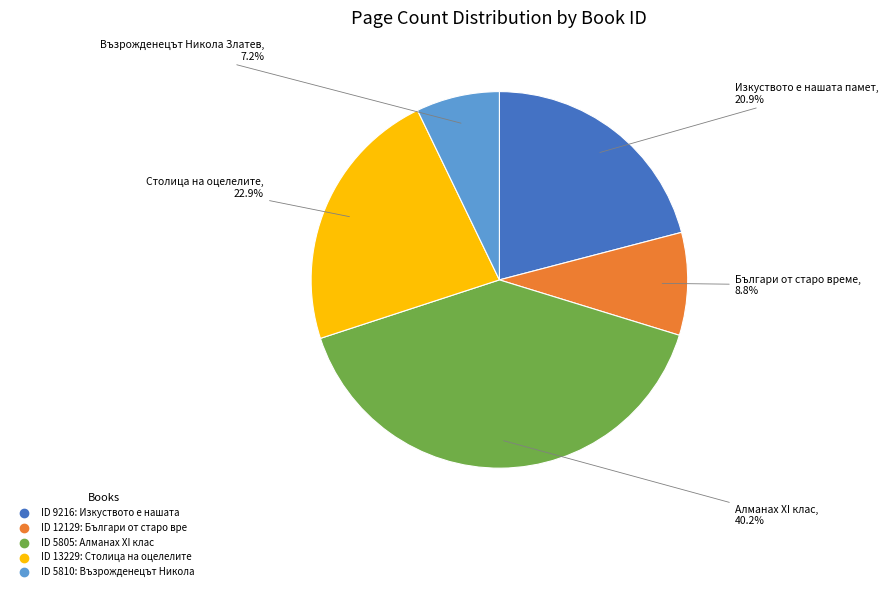

Is there a majority slice in this chart?

No